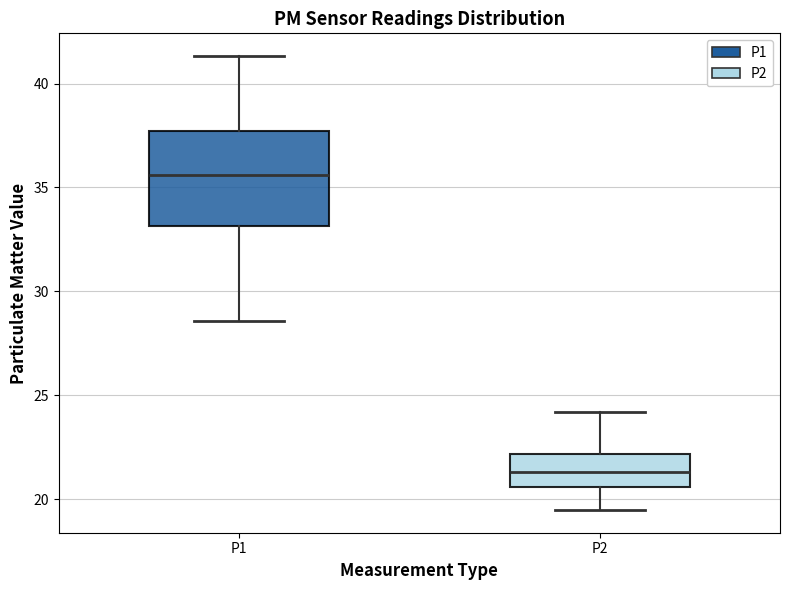

Where is the lower edge of the box for P2 on the y-axis? The values are not printed on the chart, so give them approximately, as read against the axis.

20.5